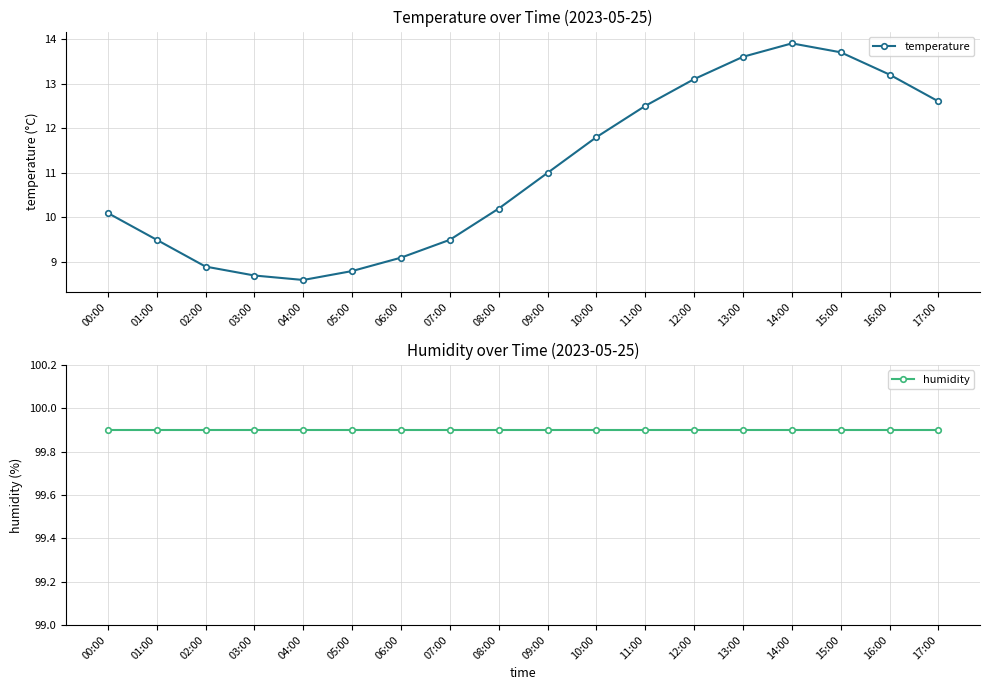

What position from the left is 13:00?

14